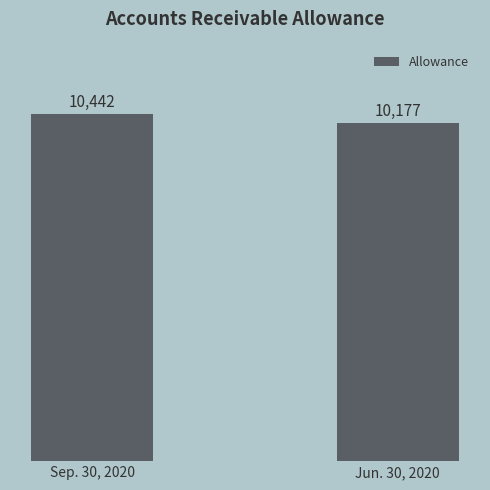

What position from the right is Sep. 30, 2020?

2